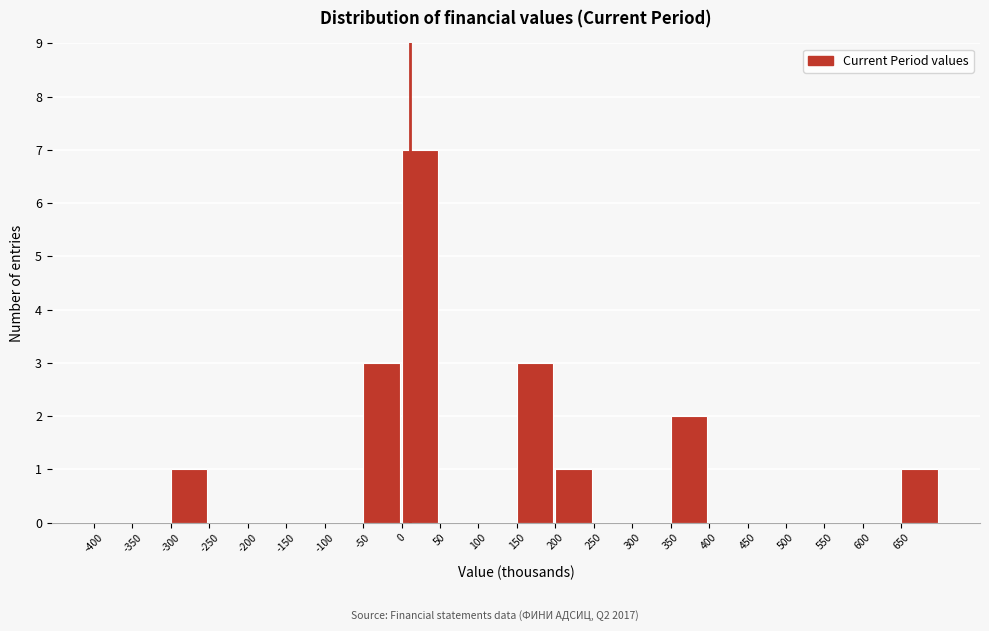

Reading left to right, list every bar in this chart as the range it spans on the x-axis followed by its height. The values are not printed on the chart, so give them approximately, as read against the axis.

-400 to -350: 0
-350 to -300: 0
-300 to -250: 1
-250 to -200: 0
-200 to -150: 0
-150 to -100: 0
-100 to -50: 0
-50 to 0: 3
0 to 50: 7
50 to 100: 0
100 to 150: 0
150 to 200: 3
200 to 250: 1
250 to 300: 0
300 to 350: 0
350 to 400: 2
400 to 450: 0
450 to 500: 0
500 to 550: 0
550 to 600: 0
600 to 650: 0
650 to 700: 1